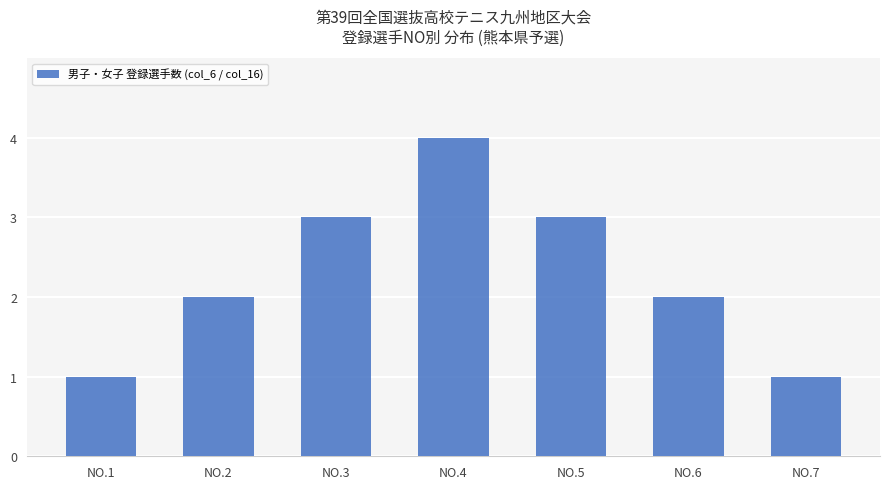

Count the values in the range 1 to 3.

6